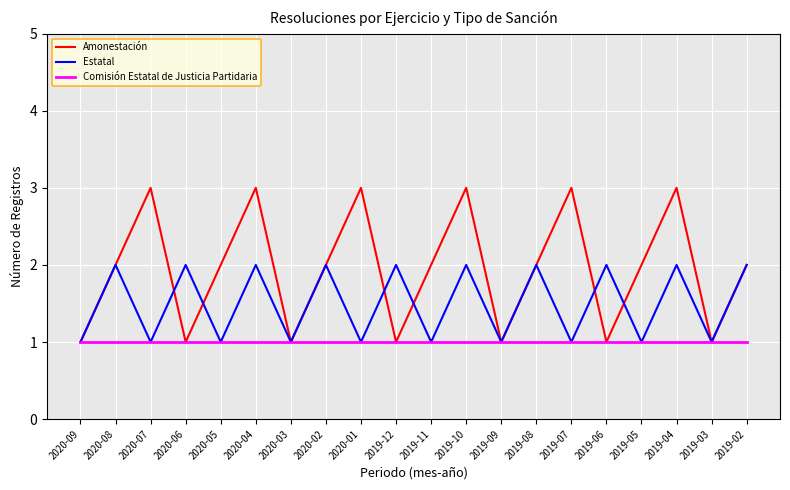

Count the Estatal values in the range 1 to 2.

20